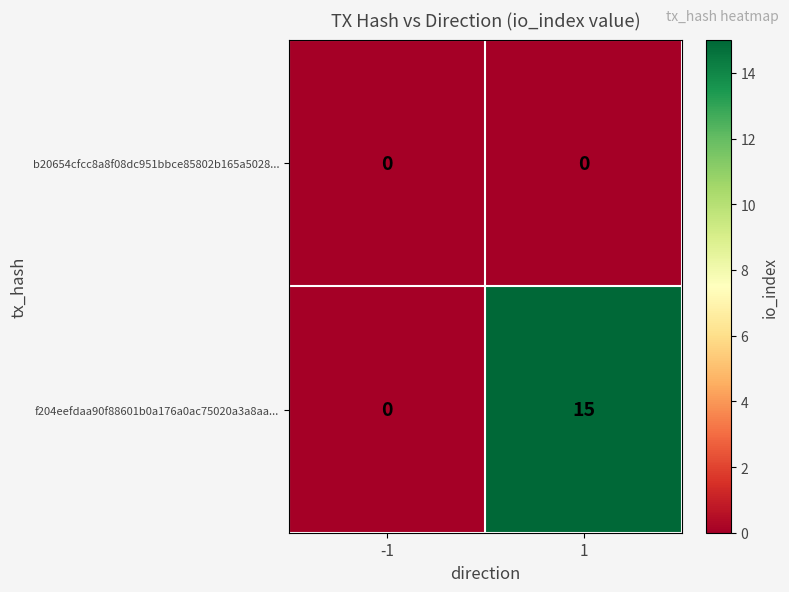

At which category is the sum across all series the highest?

1